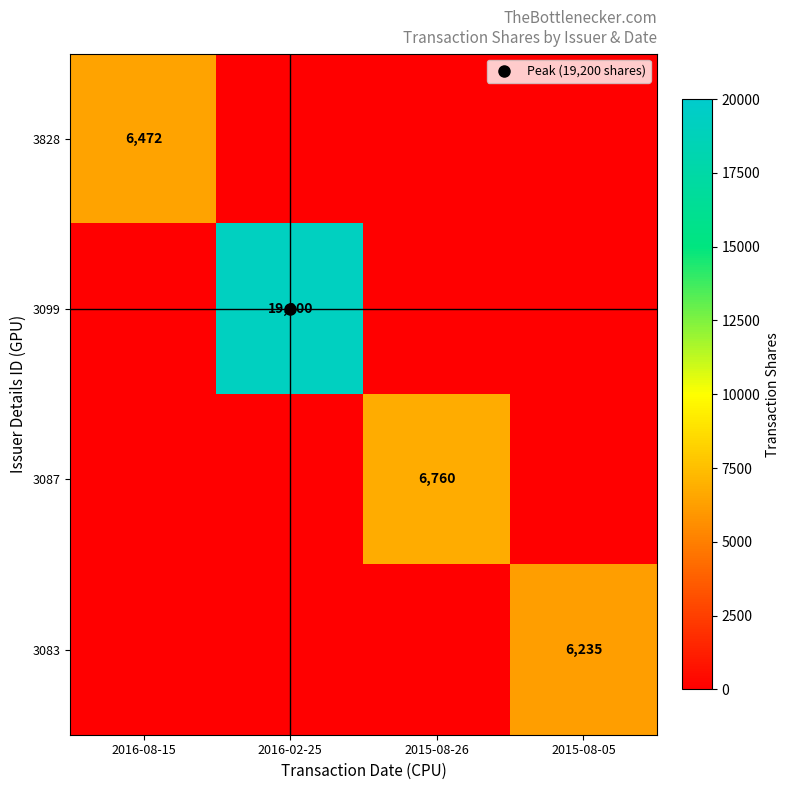

Which label corresponds to the smallest value in the chart?

2016-02-25